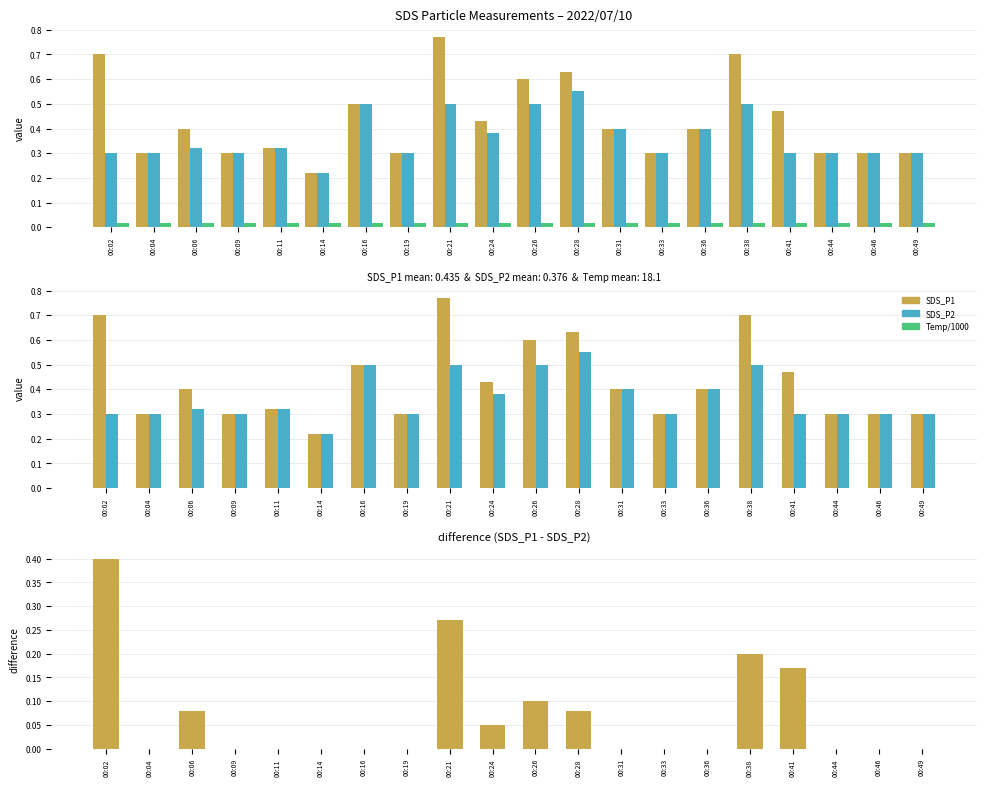

Reading right to left, list all the values displayed in this chart.

SDS_P1: 0.3	0.3	0.3	0.5	0.7	0.4	0.3	0.4	0.6	0.6	0.4	0.8	0.3	0.5	0.2	0.3	0.3	0.4	0.3	0.7
SDS_P2: 0.3	0.3	0.3	0.3	0.5	0.4	0.3	0.4	0.6	0.5	0.4	0.5	0.3	0.5	0.2	0.3	0.3	0.3	0.3	0.3
Temp/1000: 0.0	0.0	0.0	0.0	0.0	0.0	0.0	0.0	0.0	0.0	0.0	0.0	0.0	0.0	0.0	0.0	0.0	0.0	0.0	0.0
SDS_P1 - SDS_P2: 0.0	0.0	0.0	0.2	0.2	0.0	0.0	0.0	0.1	0.1	0.0	0.3	0.0	0.0	0.0	0.0	0.0	0.1	0.0	0.4